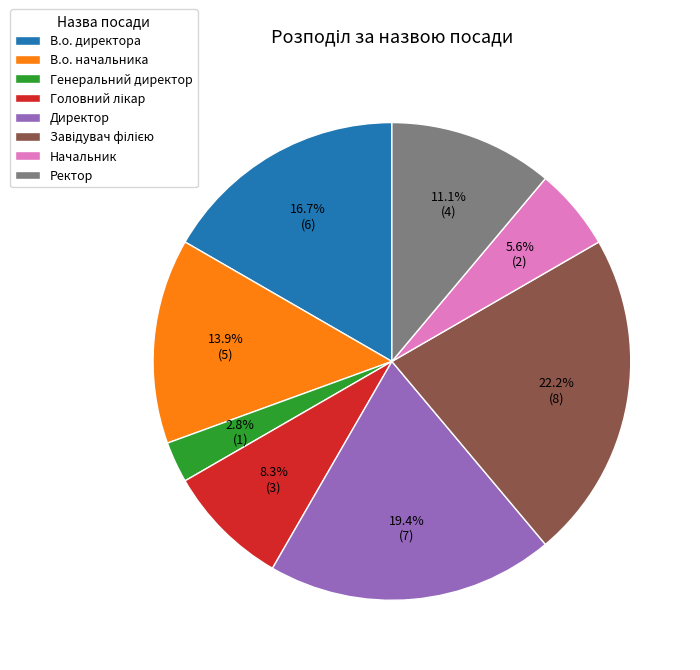

What percentage is the Начальник slice, to the nearest percent?

6%